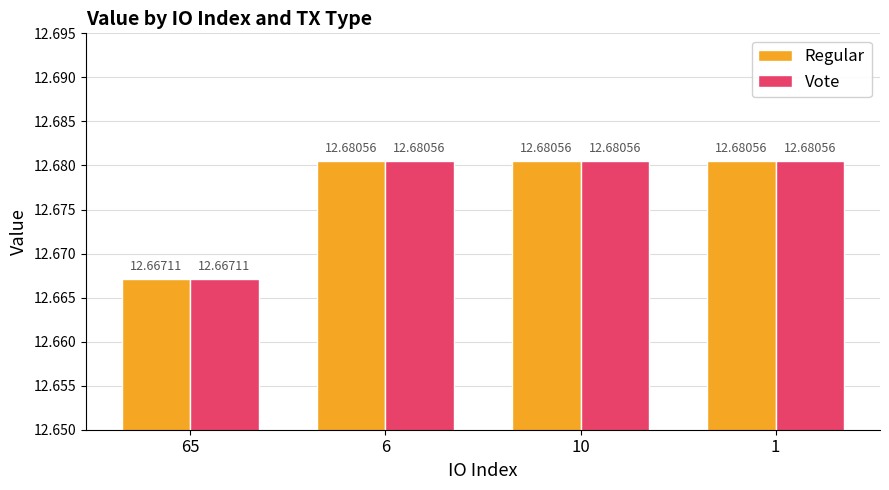

What is the total value across all series at 65?

25.3